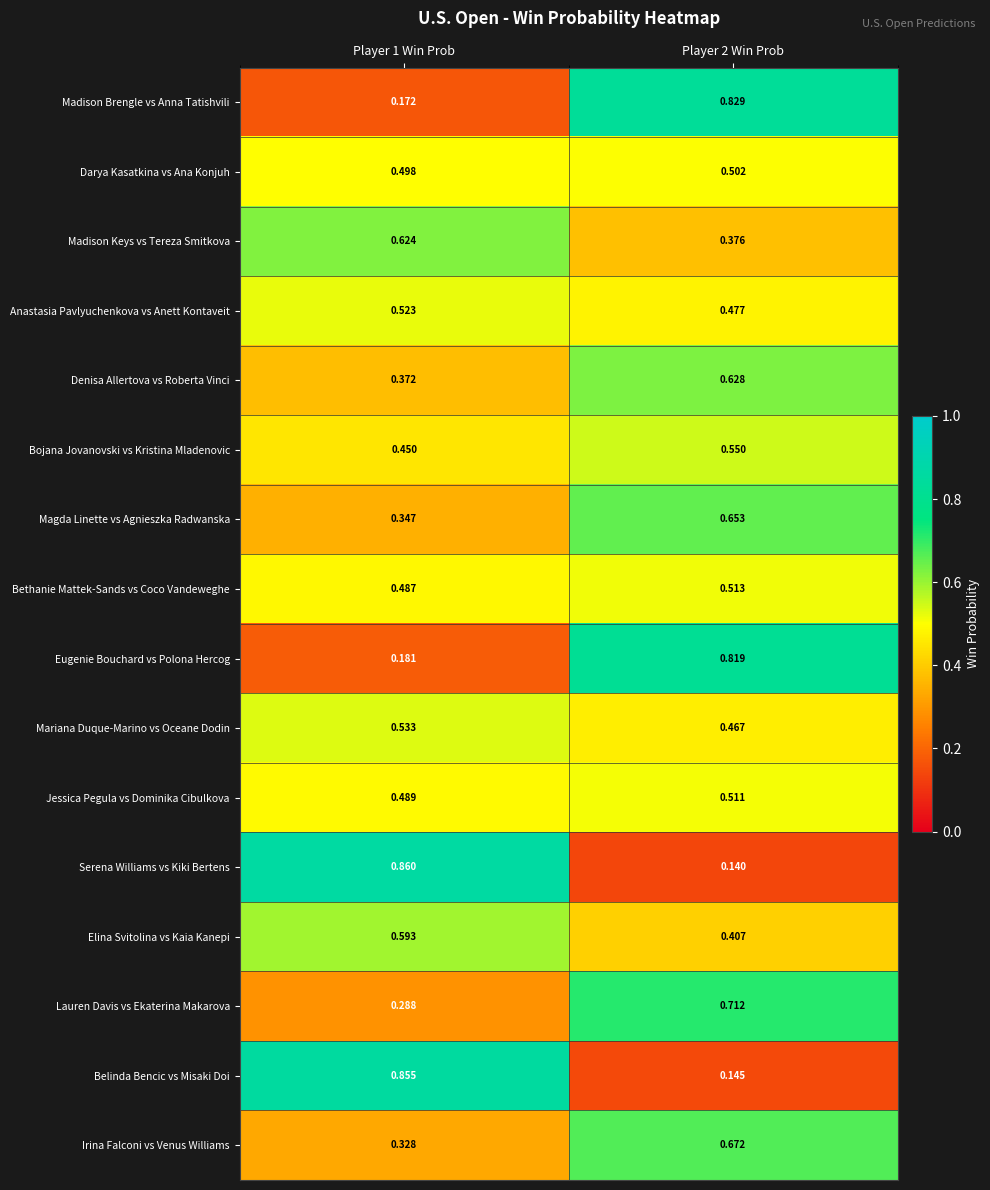

Which series has the largest total across all categories?

Madison Brengle vs Anna Tatishvili